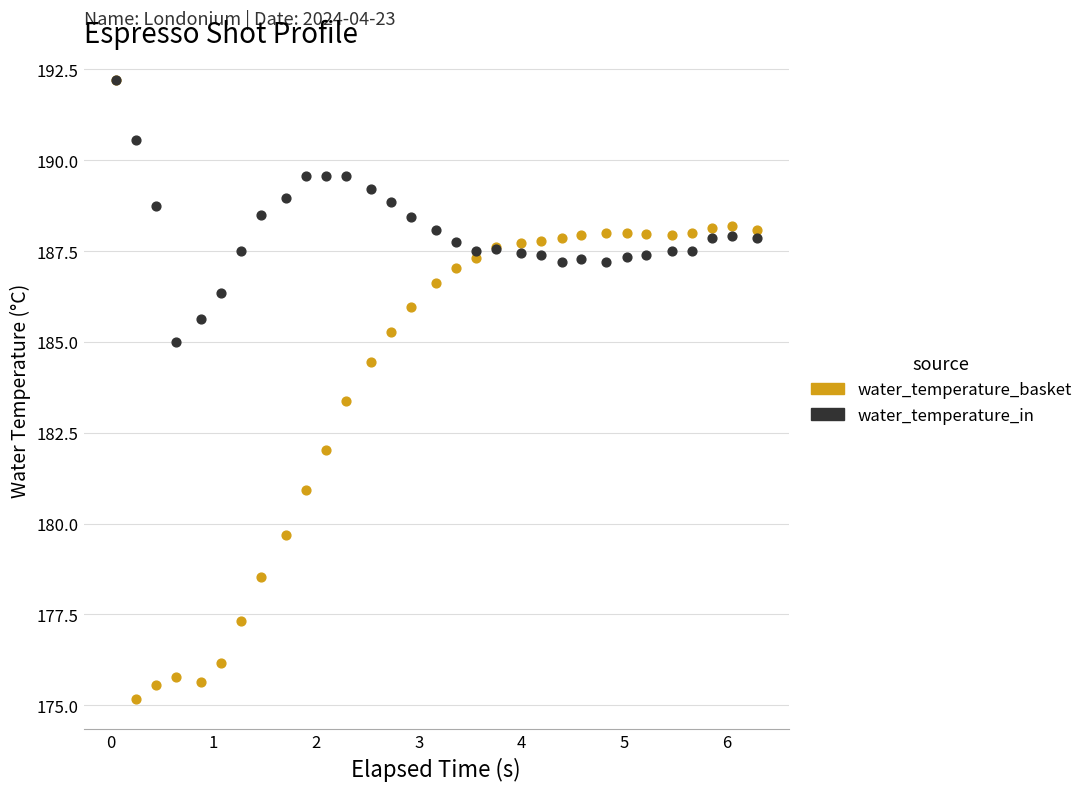

Which series contains the lowest Y value?

water_temperature_basket